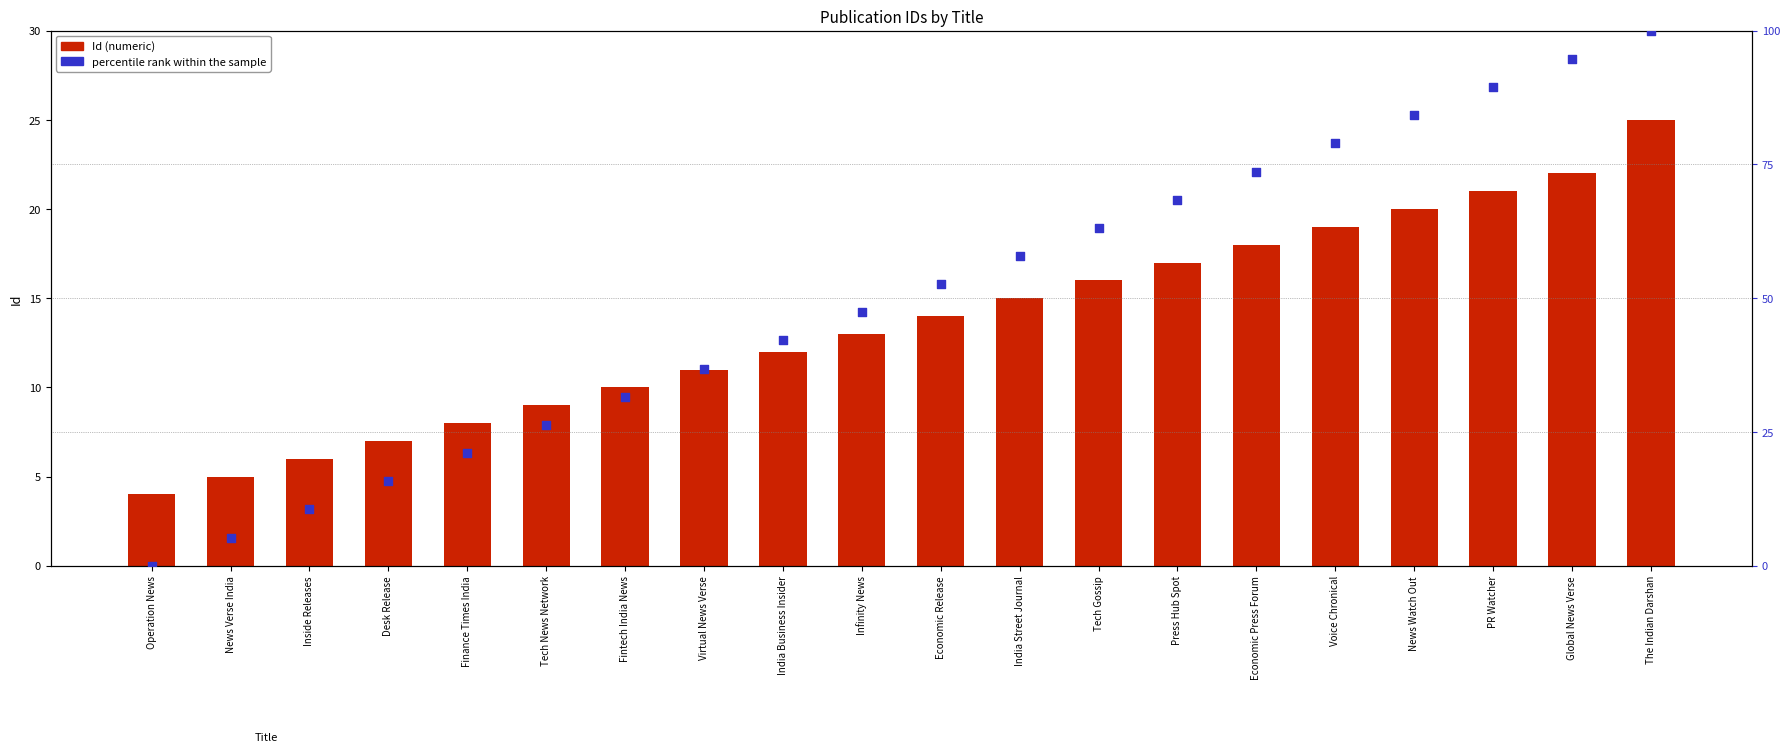

Which series contains the lowest Y value?

percentile rank within the sample